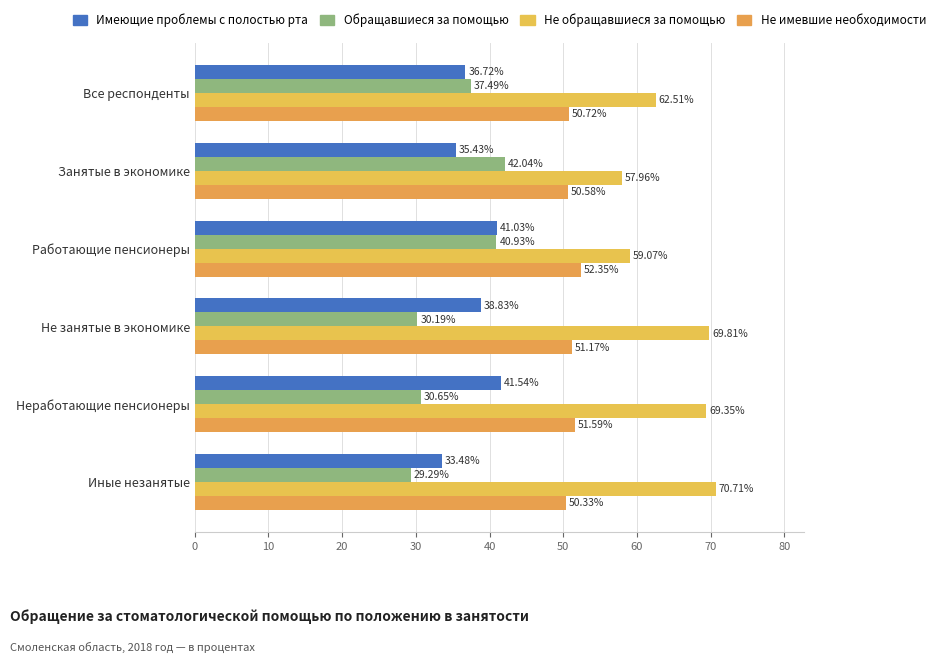

What is the minimum value shown in the chart?

29.3